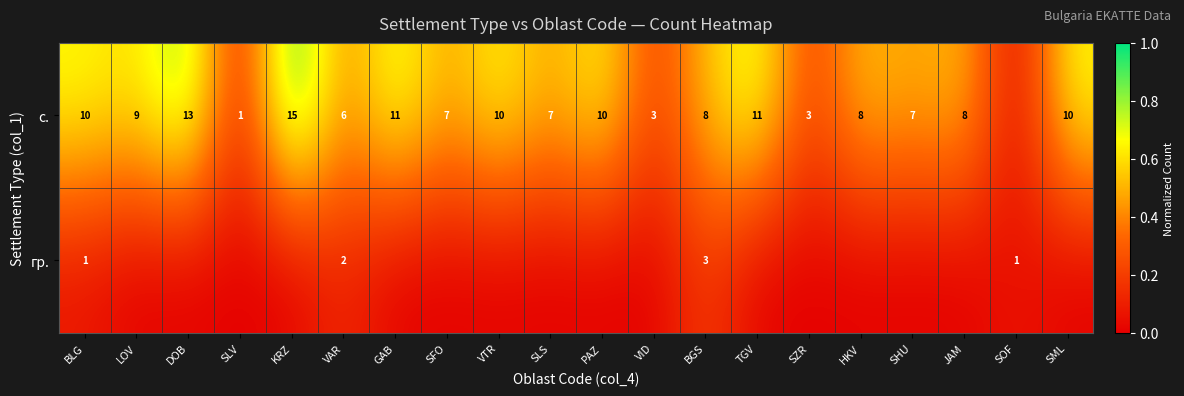

What is the spread (max minus min) of values at SLV?

0.1